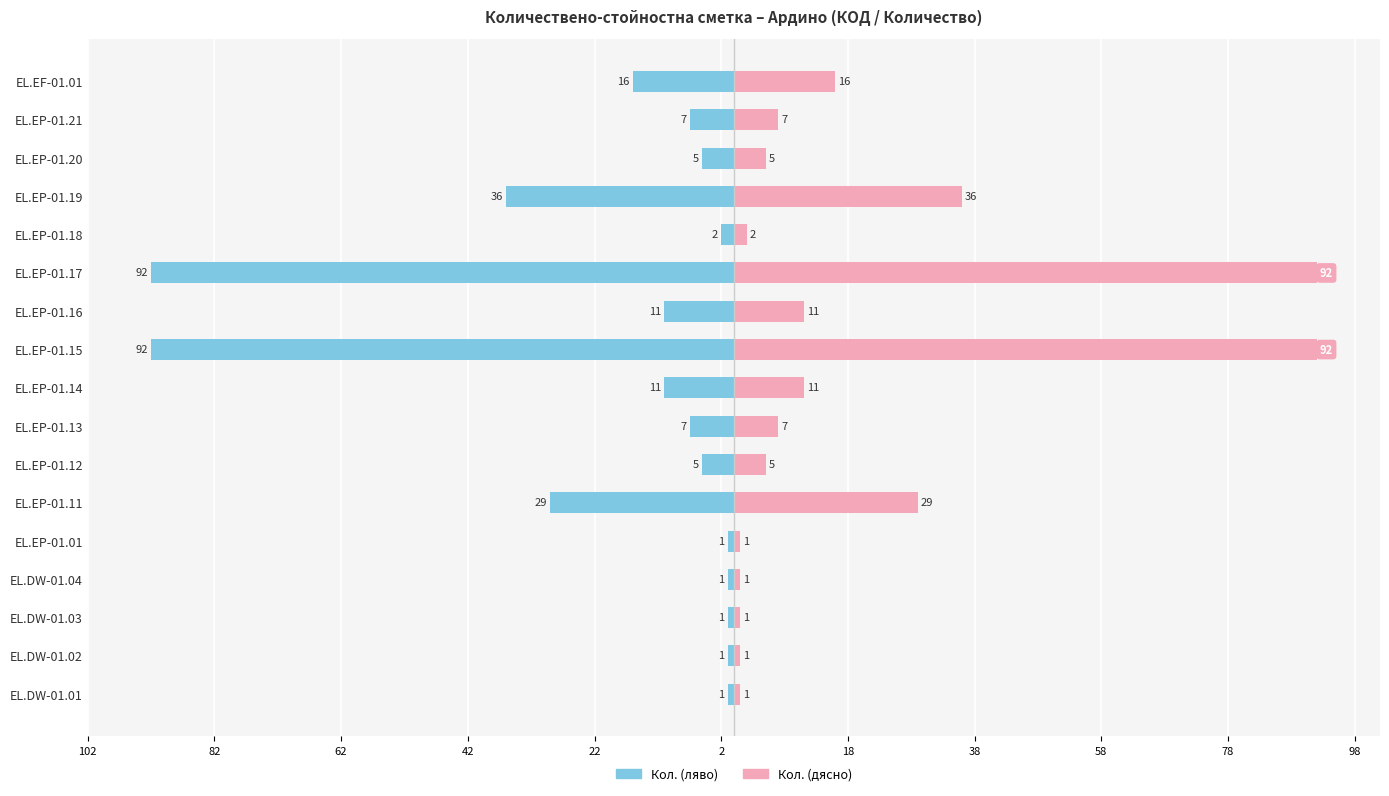

Rank the series by their average value, from lowest to highest.

Кол. (ляво), Кол. (дясно)